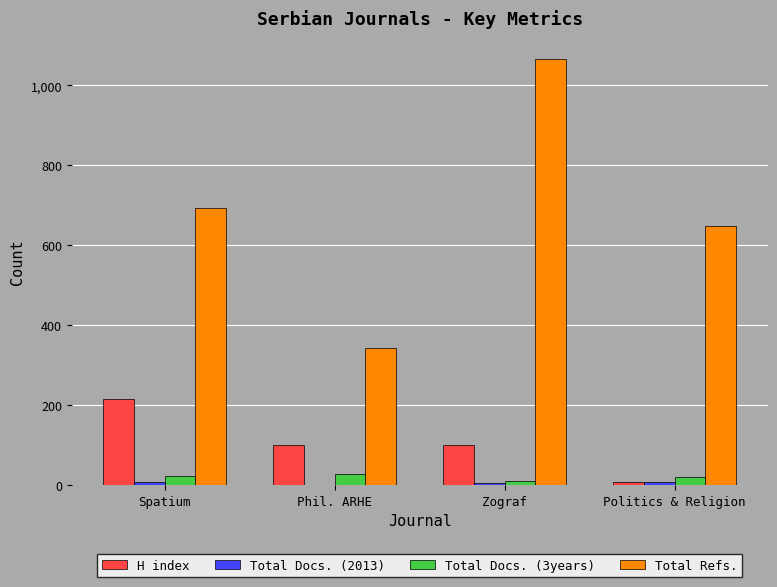

At which category is the sum across all series the highest?

Zograf